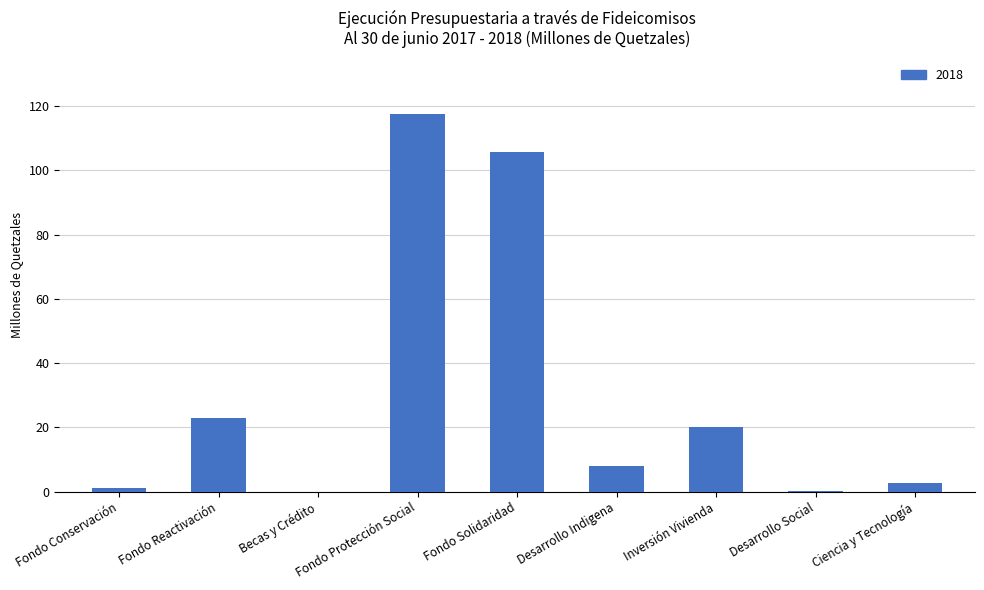

Which has a higher value, Fondo Conservación or Inversión Vivienda?

Inversión Vivienda